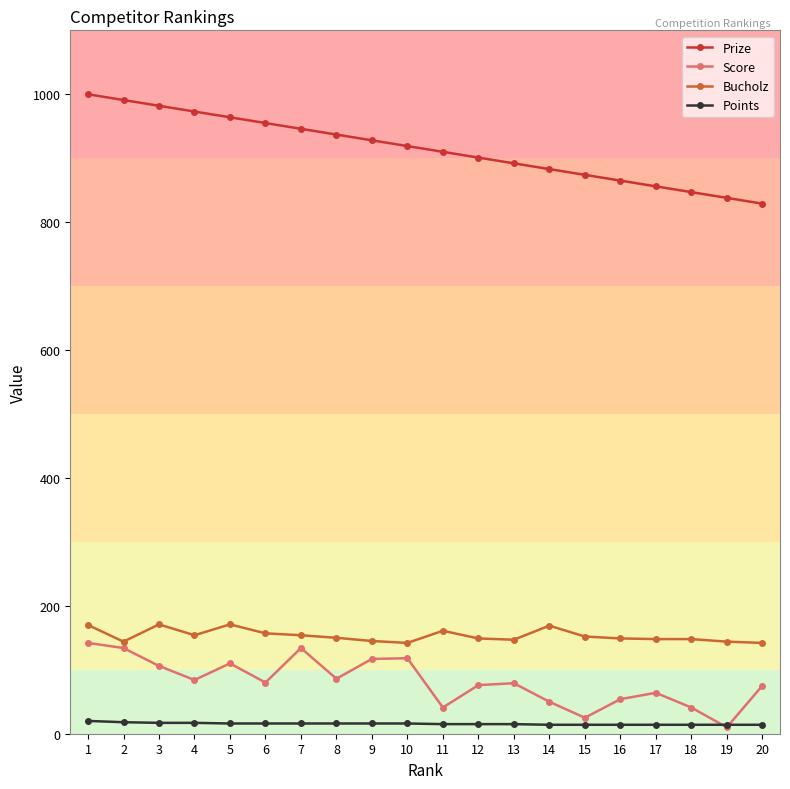

Is the value of Points at 17 greater than the value of Prize at 1?

No